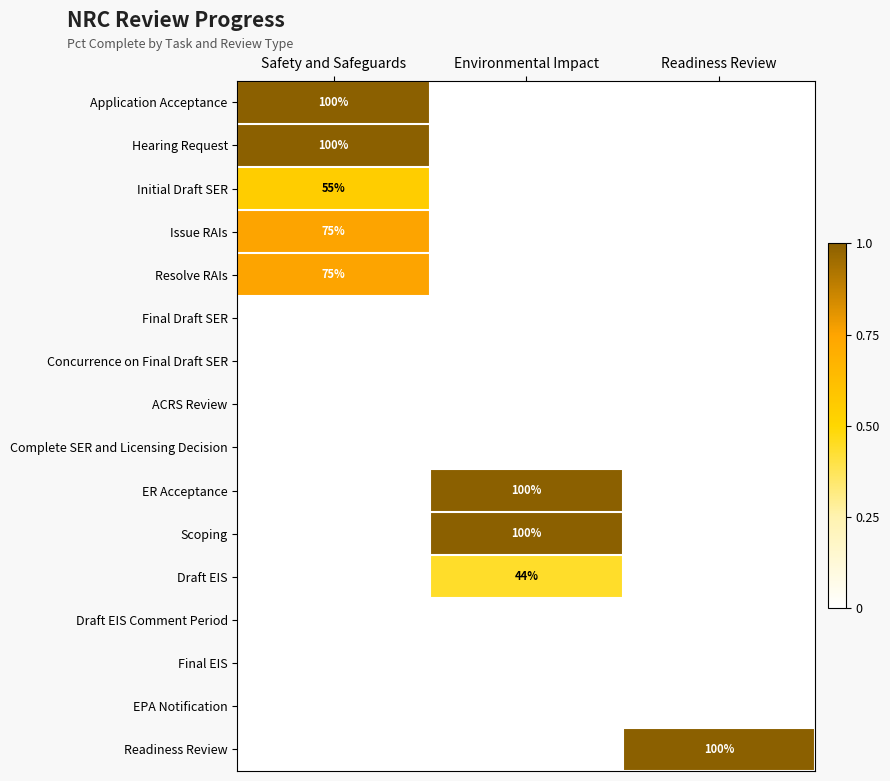

The Initial Draft SER series shows 83 at Safety and Safeguards. True or false?

False